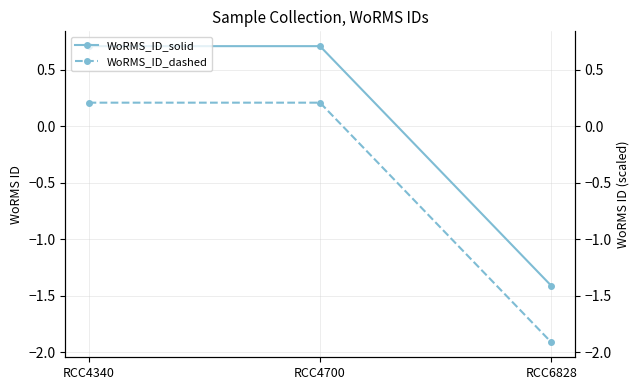

Reading right to left, extract all data points from this chart.

WoRMS_ID_solid: RCC6828=-1.4	RCC4700=0.7	RCC4340=0.7
WoRMS_ID_dashed: RCC6828=-1.9	RCC4700=0.2	RCC4340=0.2